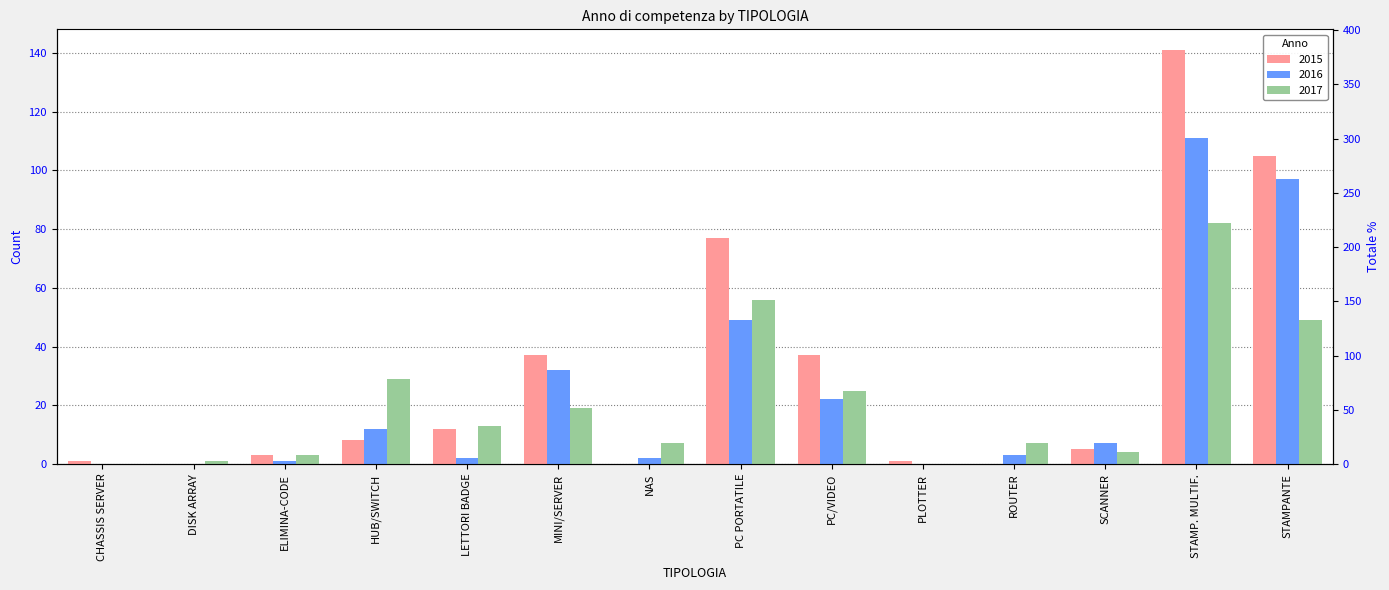

What is the difference between the second highest and minimum values in the 2017 series?

56